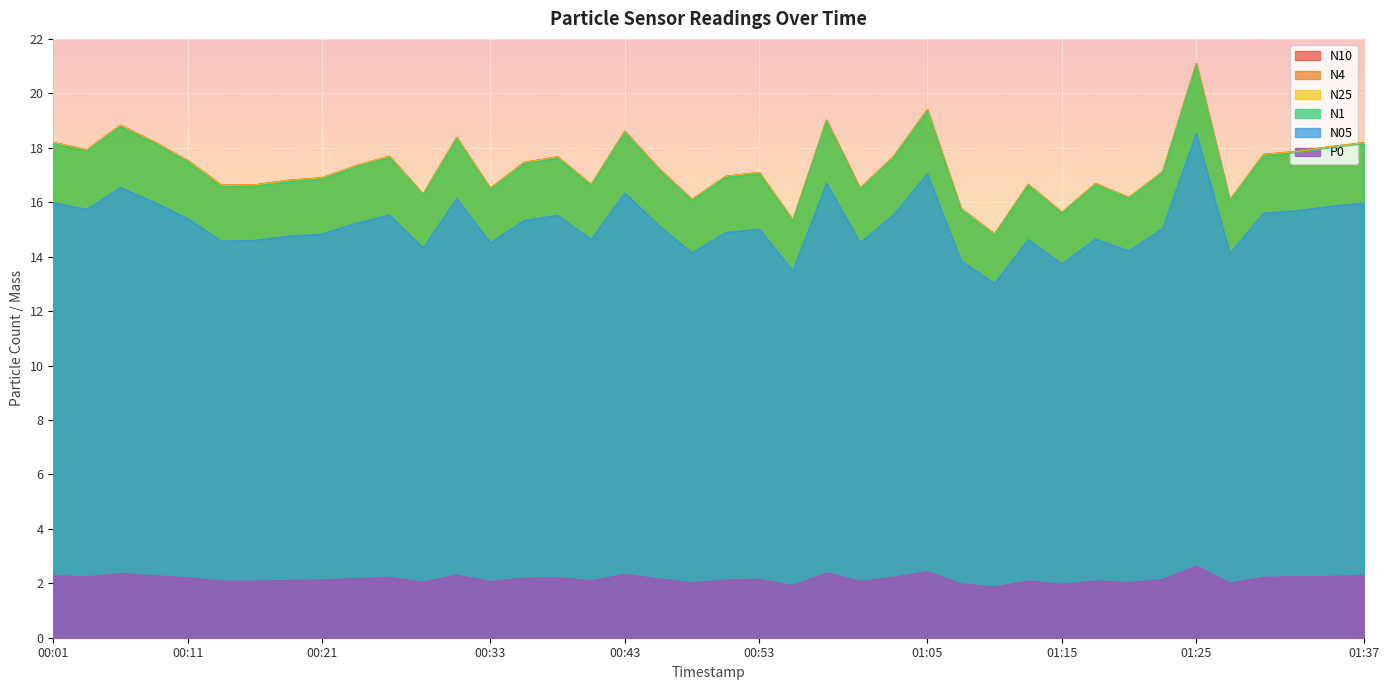

True or false: N4 and P0 intersect in this chart.

False